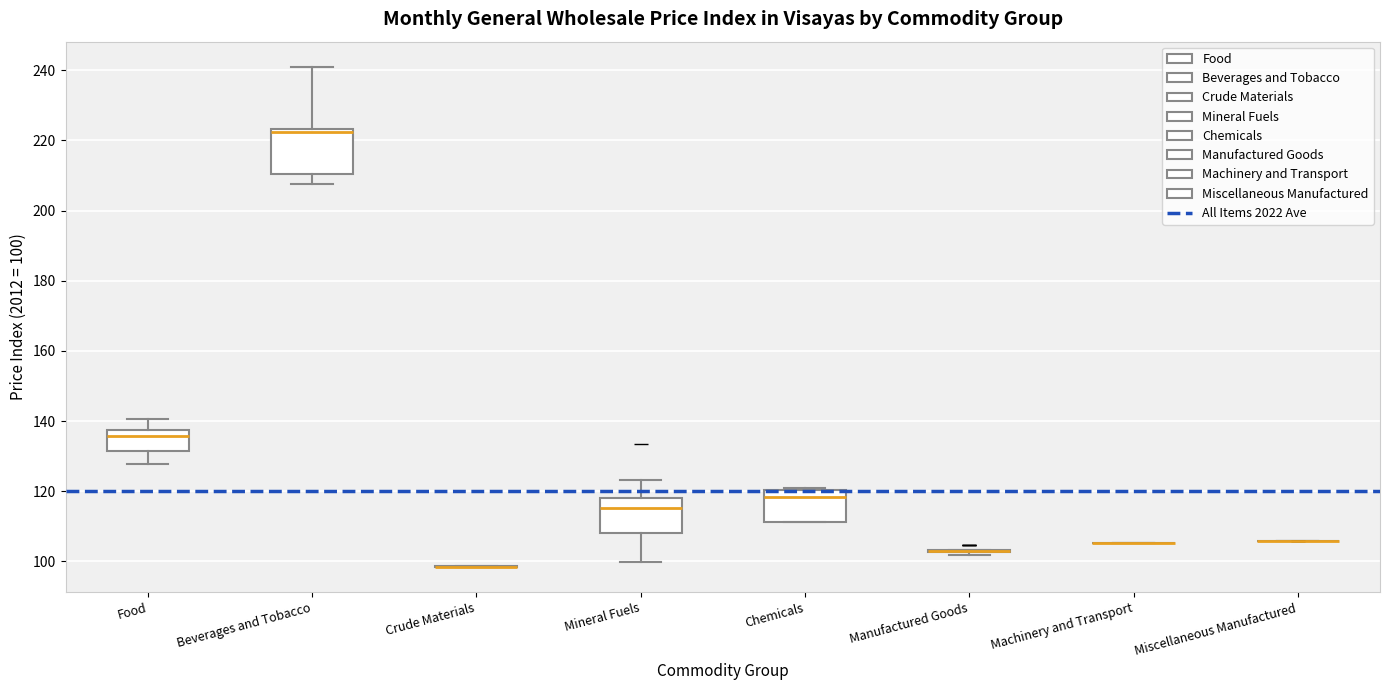

Reading left to right, transcribe this box plot: for each box, give where its median line is, the range the box spans, and where its two whiskers end, as read against the y-axis. The values are not printed on the chart, so give them approximately, as read against the axis.

Food: median 136, box 132 to 138, whiskers 128 to 140
Beverages and Tobacco: median 222, box 210 to 224, whiskers 208 to 242
Crude Materials: box collapsed to a line at 98, whiskers 98 to 98
Mineral Fuels: median 116, box 108 to 118, whiskers 100 to 124
Chemicals: median 118, box 112 to 120, whiskers 112 to 120
Manufactured Goods: box collapsed to a line at 104, whiskers 102 to 104
Machinery and Transport: box collapsed to a line at 106, whiskers 106 to 106
Miscellaneous Manufactured: box collapsed to a line at 106, whiskers 106 to 106